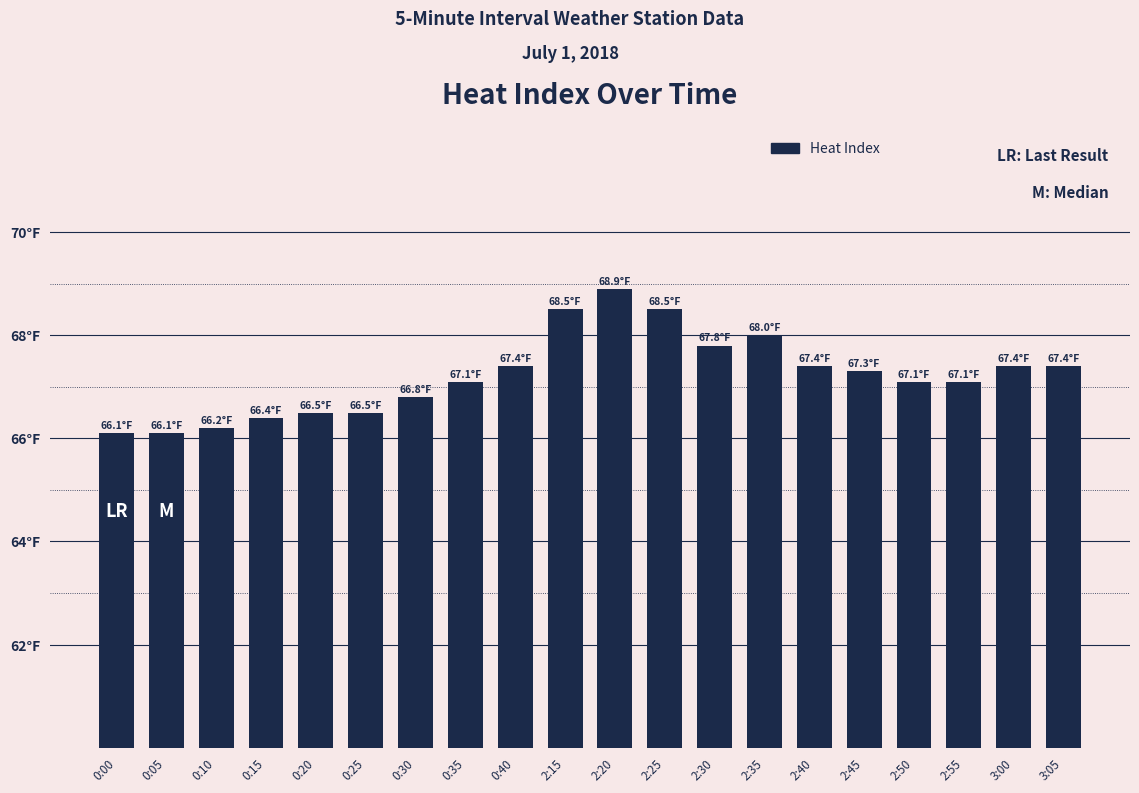

What is the change in value from 0:05 to 0:10?

+0.1